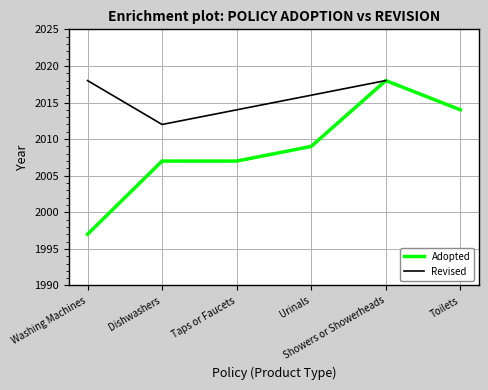

What is the change in value from Showers or Showerheads to Toilets?

-4